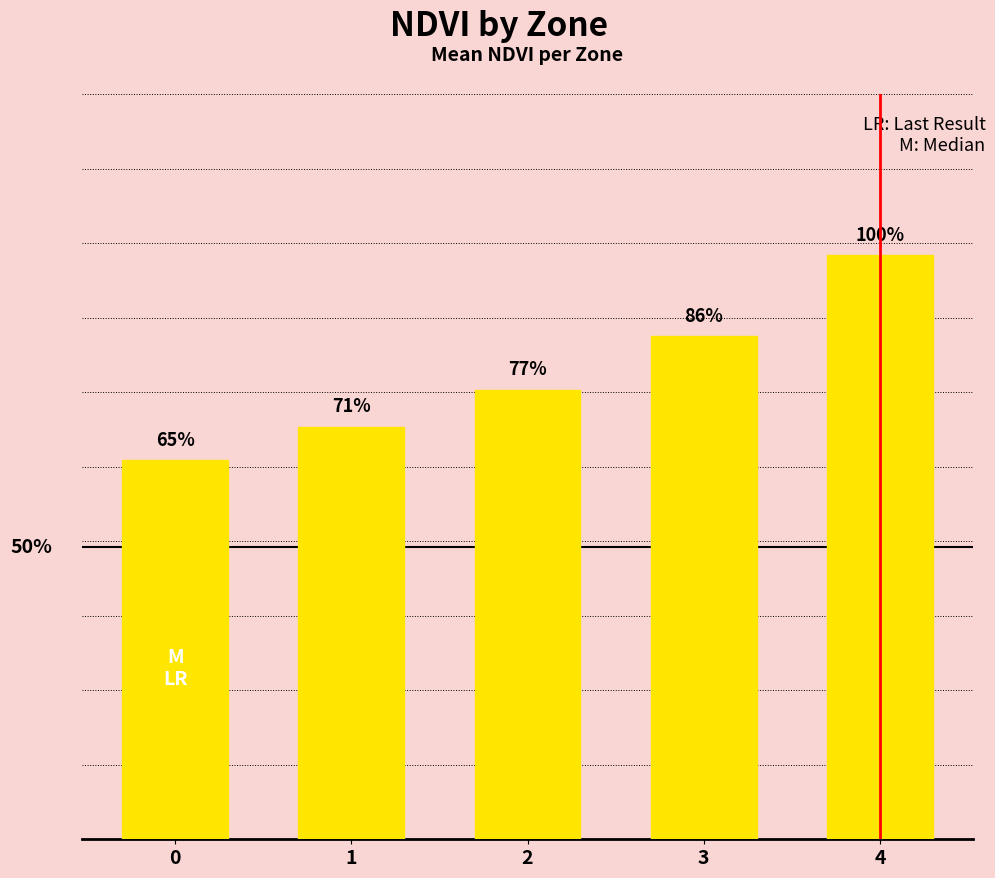

Are the bars horizontal?

No